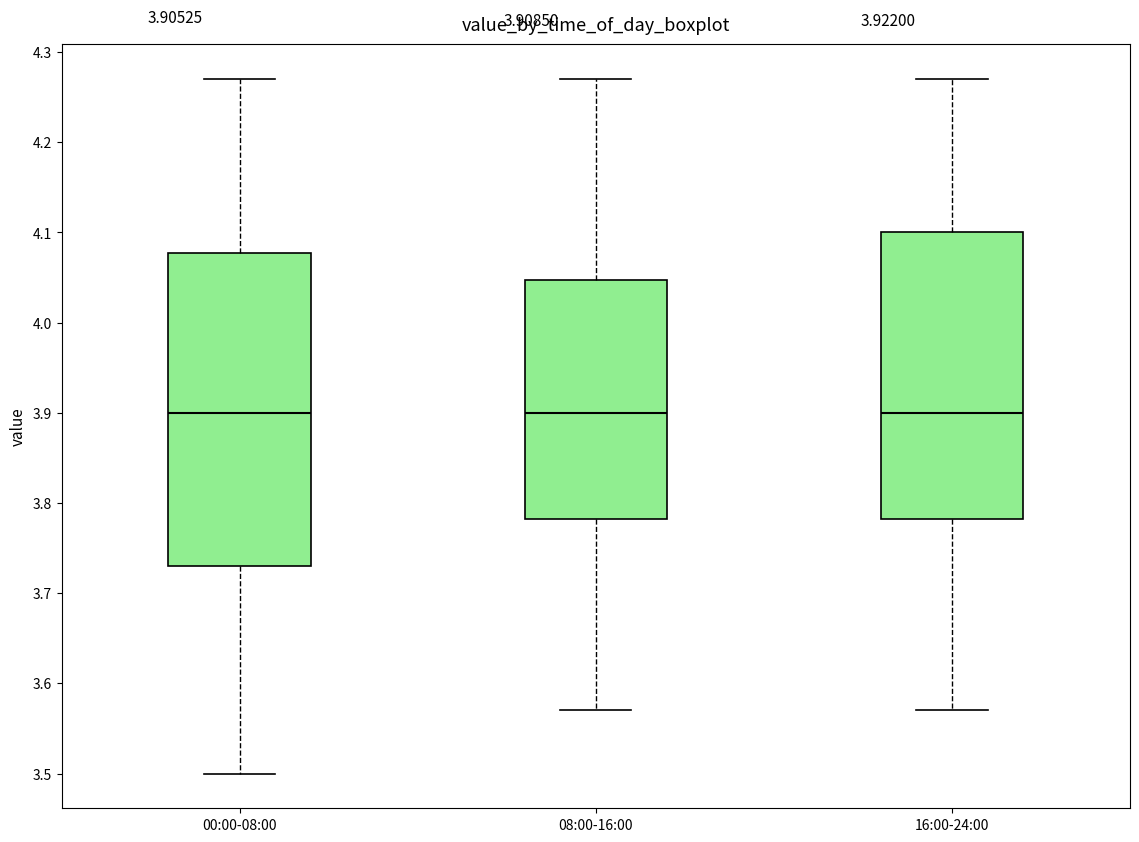

Which box is the tallest, from its lower edge to its upper edge?

00:00-08:00